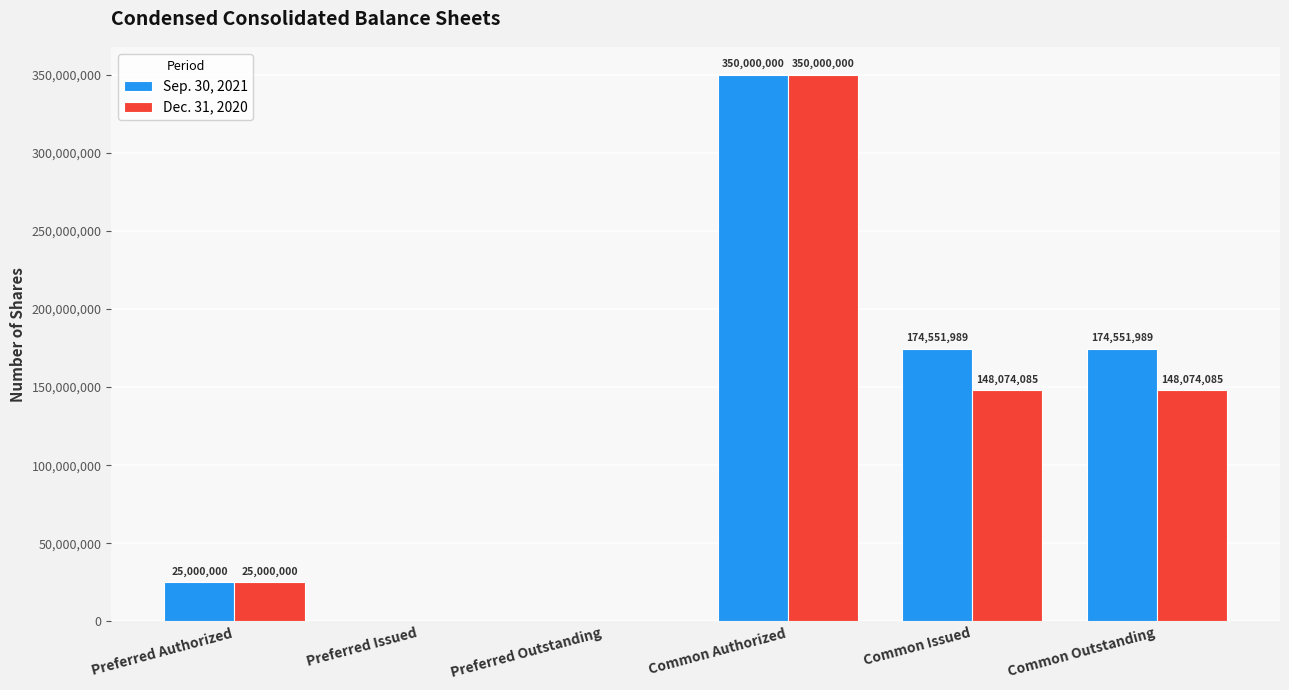

What is the sum of all Sep. 30, 2021 values?

724103978